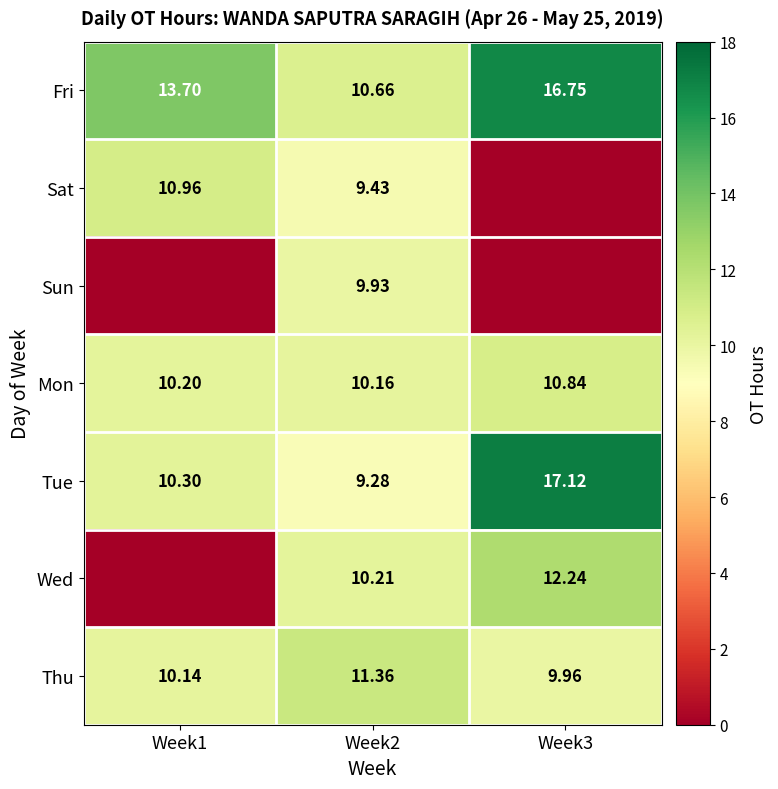

How many values in the Fri series exceed 13?

2